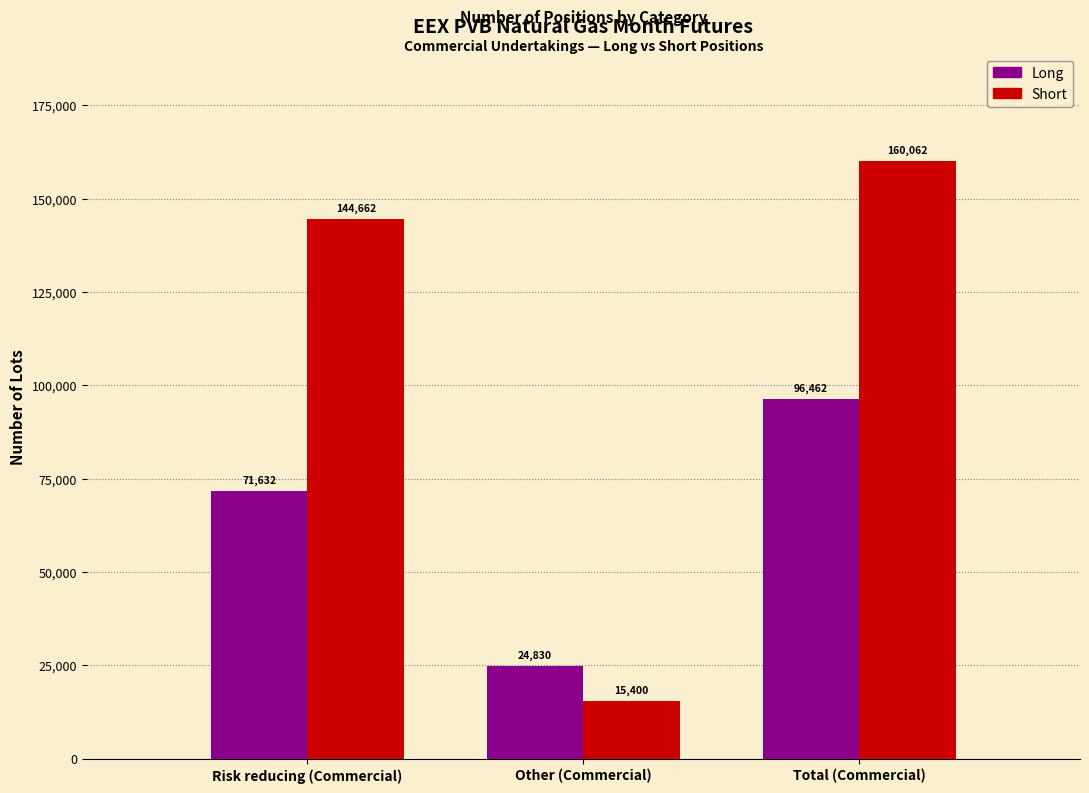

Reading left to right, what are all the values shown in this chart?

Long: Risk reducing (Commercial)=71632	Other (Commercial)=24830	Total (Commercial)=96462
Short: Risk reducing (Commercial)=144662	Other (Commercial)=15400	Total (Commercial)=160062